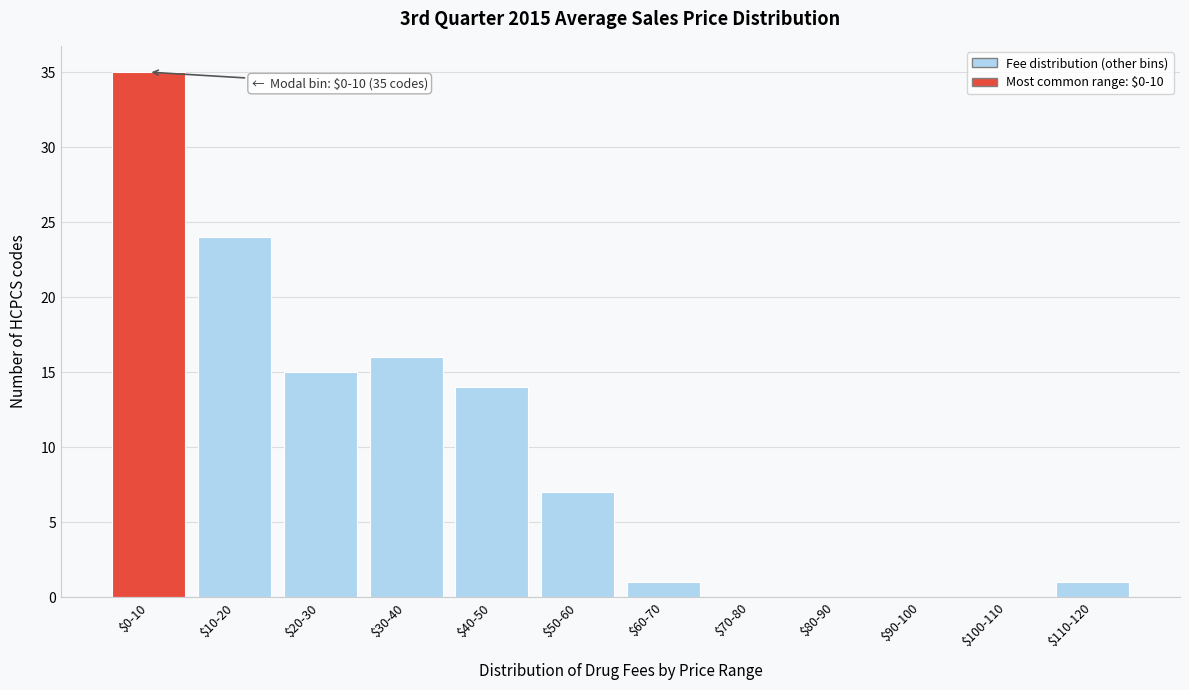

Is it true that the value at $100-110 is 0?

True